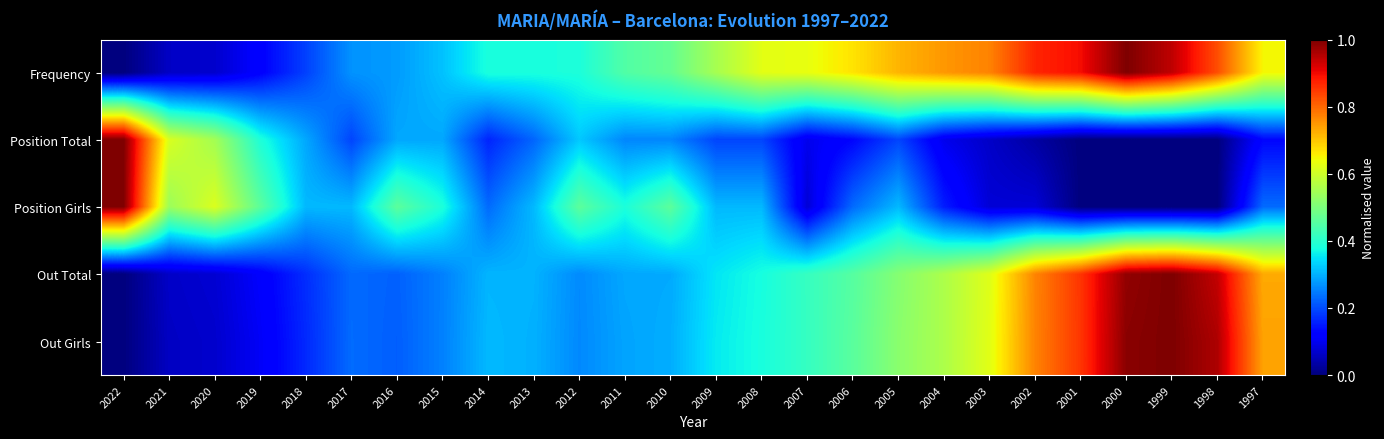

Count the number of data series in this chart.

5